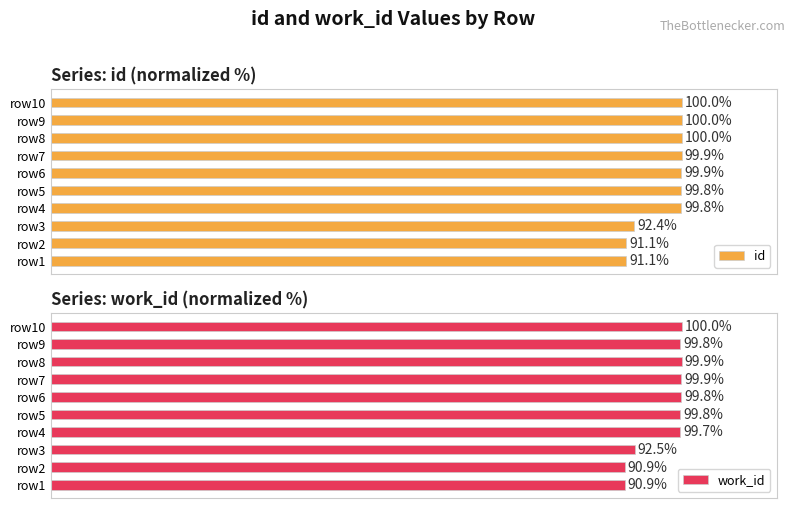

What is the sum of all id values?

974.0